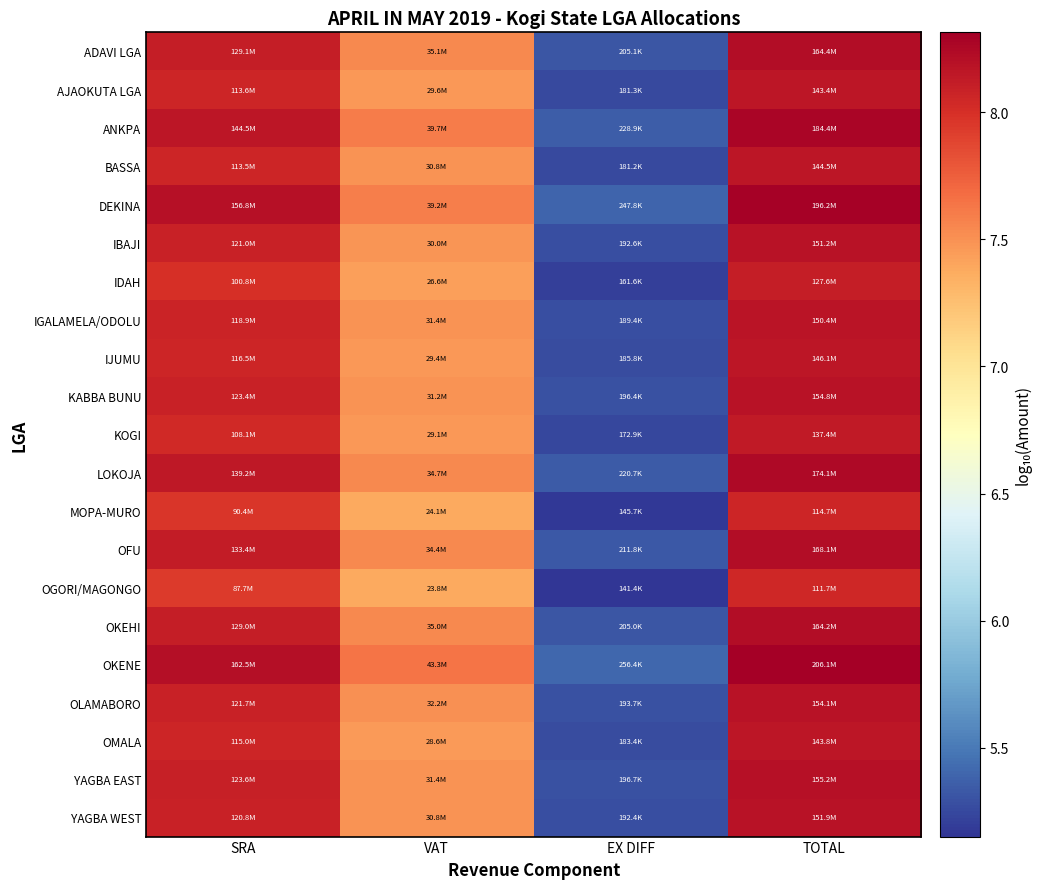

Reading right to left, what are all the values shown in this chart?

ADAVI LGA: TOTAL=8.2	EX DIFF=5.3	VAT=7.5	SRA=8.1
AJAOKUTA LGA: TOTAL=8.2	EX DIFF=5.3	VAT=7.5	SRA=8.1
ANKPA: TOTAL=8.3	EX DIFF=5.4	VAT=7.6	SRA=8.2
BASSA: TOTAL=8.2	EX DIFF=5.3	VAT=7.5	SRA=8.1
DEKINA: TOTAL=8.3	EX DIFF=5.4	VAT=7.6	SRA=8.2
IBAJI: TOTAL=8.2	EX DIFF=5.3	VAT=7.5	SRA=8.1
IDAH: TOTAL=8.1	EX DIFF=5.2	VAT=7.4	SRA=8.0
IGALAMELA/ODOLU: TOTAL=8.2	EX DIFF=5.3	VAT=7.5	SRA=8.1
IJUMU: TOTAL=8.2	EX DIFF=5.3	VAT=7.5	SRA=8.1
KABBA BUNU: TOTAL=8.2	EX DIFF=5.3	VAT=7.5	SRA=8.1
KOGI: TOTAL=8.1	EX DIFF=5.2	VAT=7.5	SRA=8.0
LOKOJA: TOTAL=8.2	EX DIFF=5.3	VAT=7.5	SRA=8.1
MOPA-MURO: TOTAL=8.1	EX DIFF=5.2	VAT=7.4	SRA=8.0
OFU: TOTAL=8.2	EX DIFF=5.3	VAT=7.5	SRA=8.1
OGORI/MAGONGO: TOTAL=8.0	EX DIFF=5.2	VAT=7.4	SRA=7.9
OKEHI: TOTAL=8.2	EX DIFF=5.3	VAT=7.5	SRA=8.1
OKENE: TOTAL=8.3	EX DIFF=5.4	VAT=7.6	SRA=8.2
OLAMABORO: TOTAL=8.2	EX DIFF=5.3	VAT=7.5	SRA=8.1
OMALA: TOTAL=8.2	EX DIFF=5.3	VAT=7.5	SRA=8.1
YAGBA EAST: TOTAL=8.2	EX DIFF=5.3	VAT=7.5	SRA=8.1
YAGBA WEST: TOTAL=8.2	EX DIFF=5.3	VAT=7.5	SRA=8.1